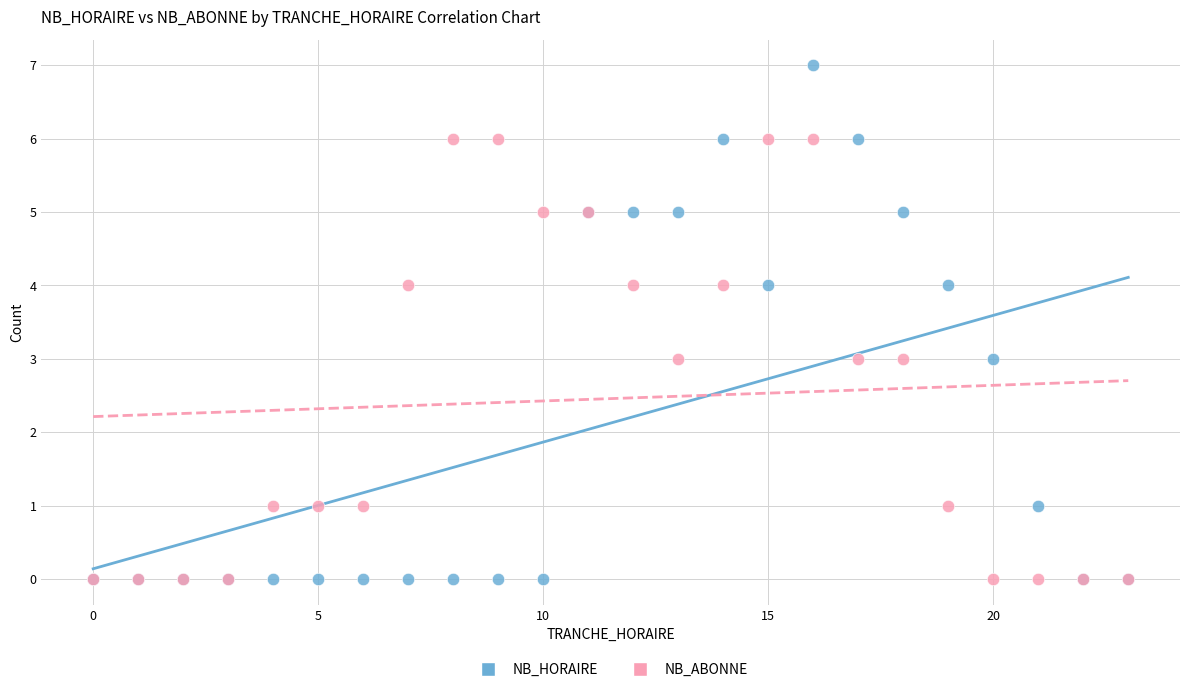

Which series has the widest spread of Y values?

NB_HORAIRE